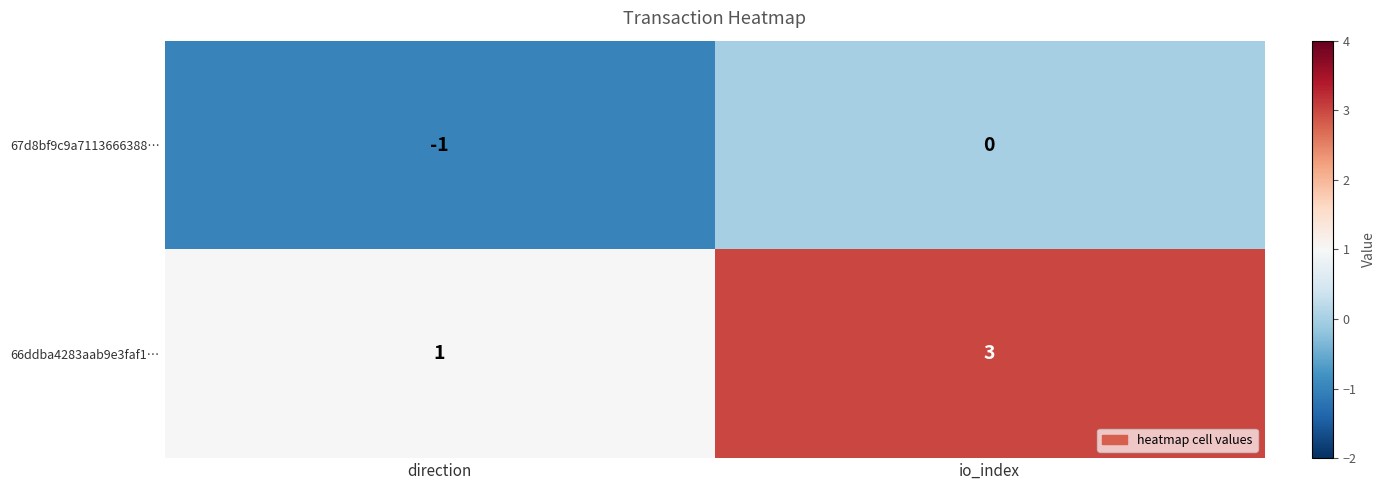

How many distinct data groups are displayed?

2